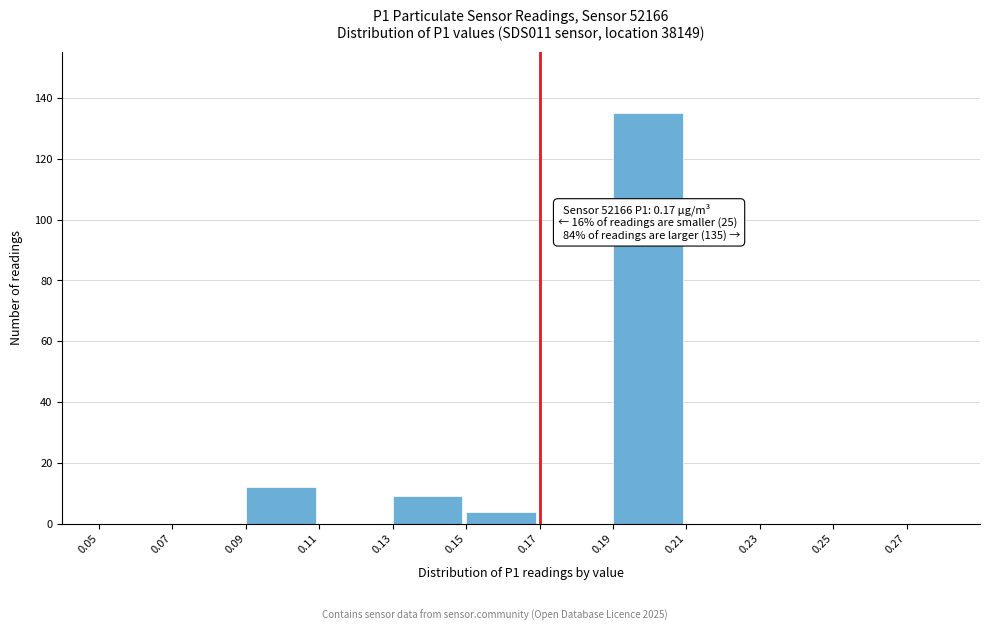

Over which range of the x-axis is the bar tallest?

0.19 to 0.21